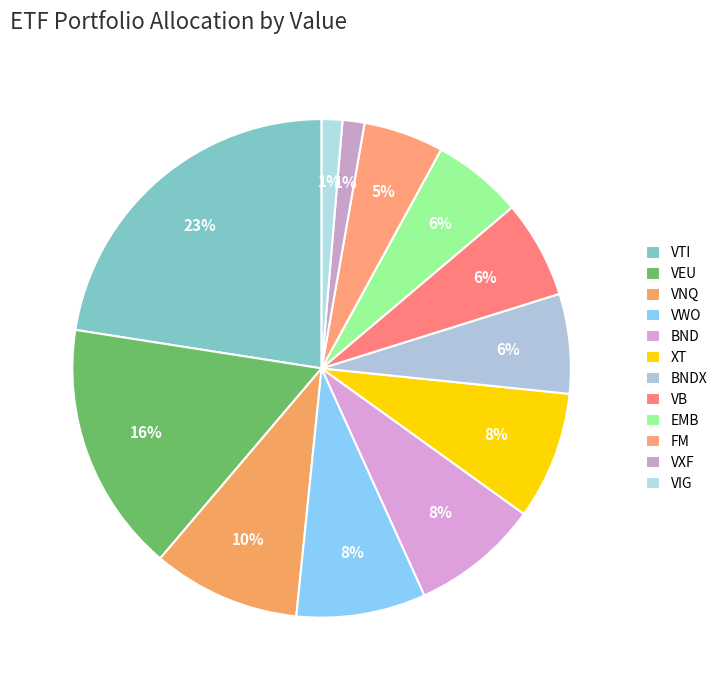

What percentage is the VWO slice, to the nearest percent?

8%